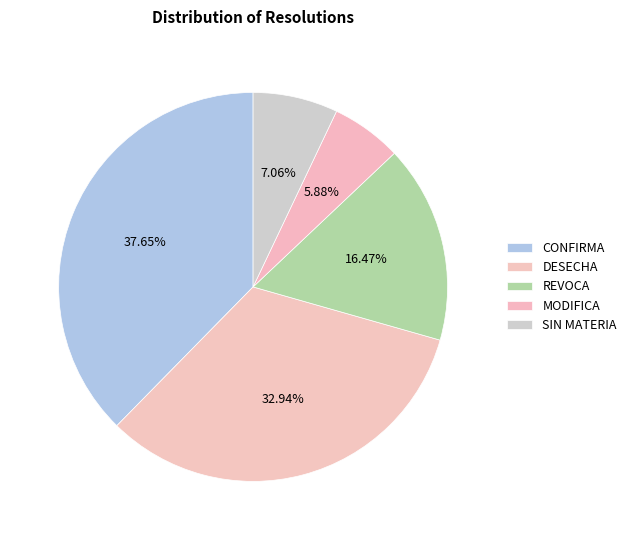

How many slices are in this pie chart?

5